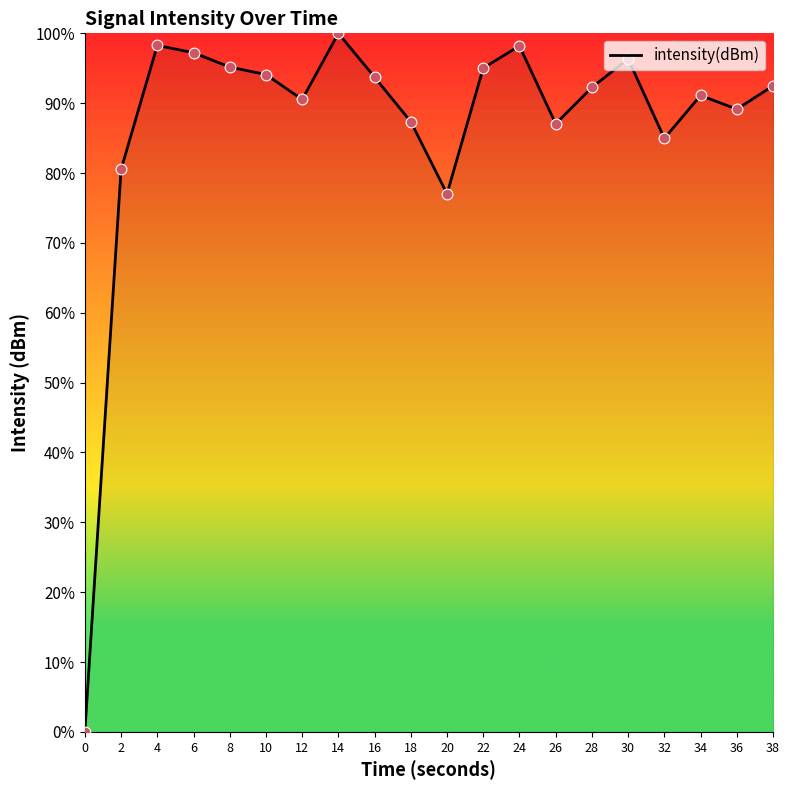

What is the ratio of the value at 38 to the value at 32?

1.1